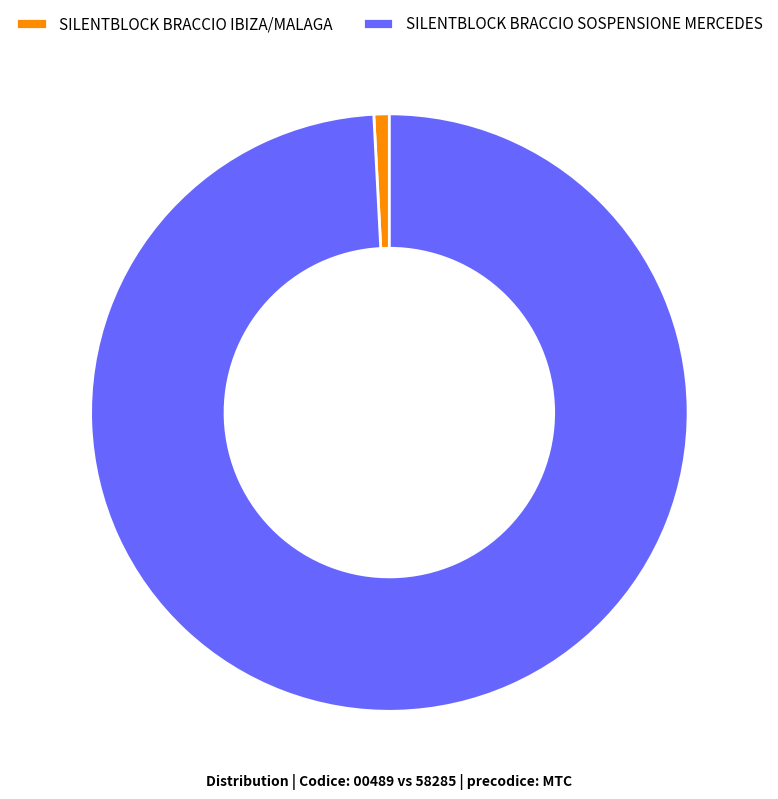

How many segments does this pie chart have?

2